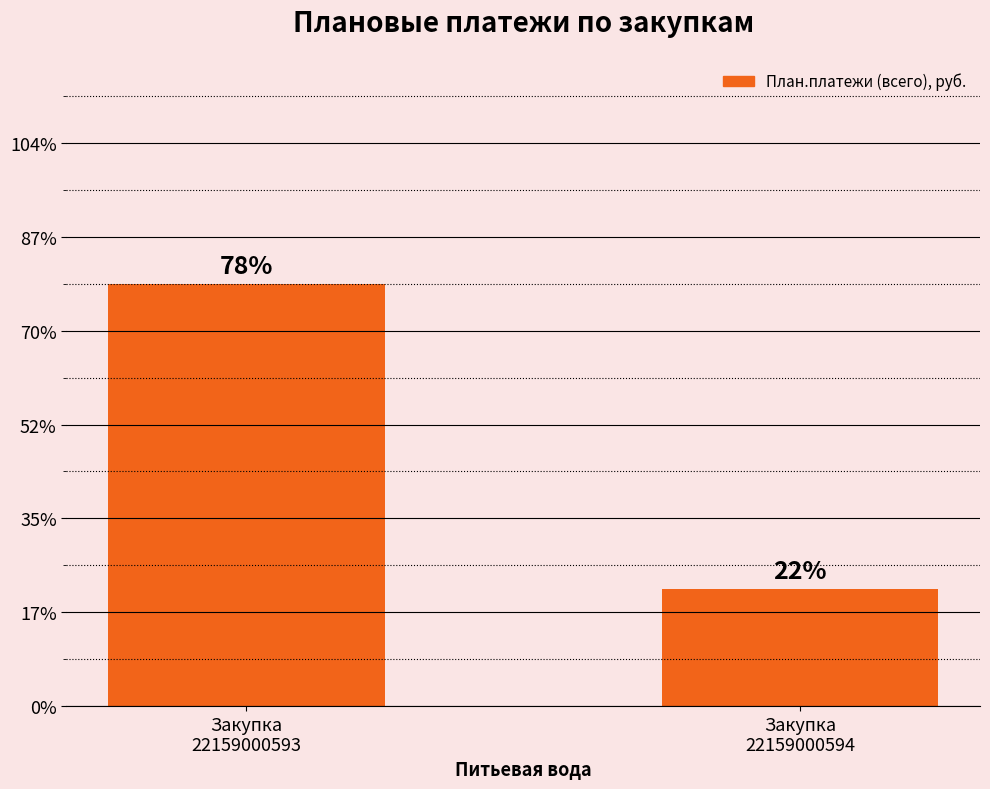

Are the bars grouped side by side (vs. stacked)?

No